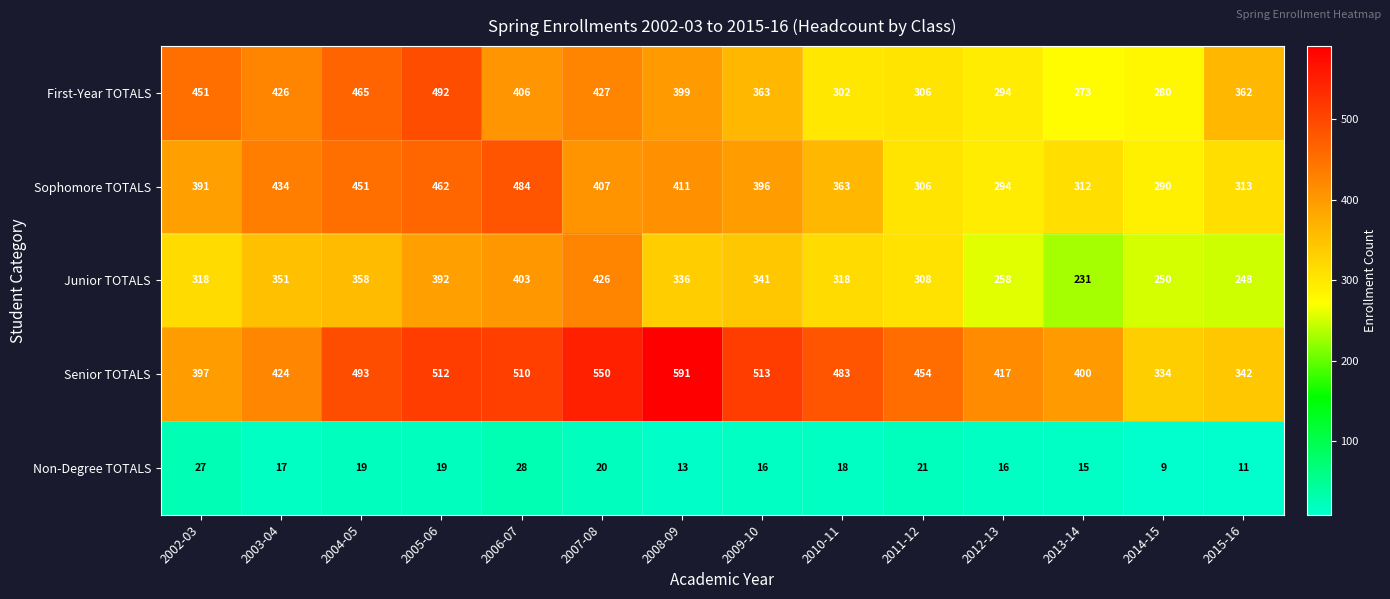

At 2005-06, list the series in order from largest to smallest.

Senior TOTALS, First-Year TOTALS, Sophomore TOTALS, Junior TOTALS, Non-Degree TOTALS